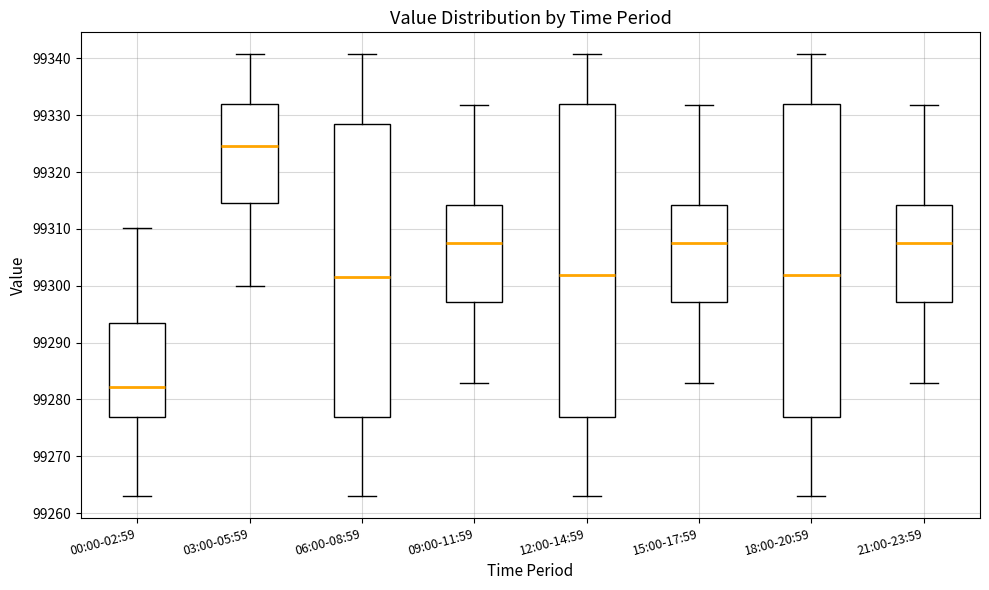

Reading left to right, transcribe this box plot: for each box, give where its median line is, the range the box spans, and where its two whiskers end, as read against the y-axis. The values are not printed on the chart, so give them approximately, as read against the axis.

00:00-02:59: median 99282, box 99277 to 99293, whiskers 99263 to 99310
03:00-05:59: median 99325, box 99315 to 99332, whiskers 99300 to 99341
06:00-08:59: median 99302, box 99277 to 99328, whiskers 99263 to 99341
09:00-11:59: median 99307, box 99297 to 99314, whiskers 99283 to 99332
12:00-14:59: median 99302, box 99277 to 99332, whiskers 99263 to 99341
15:00-17:59: median 99307, box 99297 to 99314, whiskers 99283 to 99332
18:00-20:59: median 99302, box 99277 to 99332, whiskers 99263 to 99341
21:00-23:59: median 99307, box 99297 to 99314, whiskers 99283 to 99332